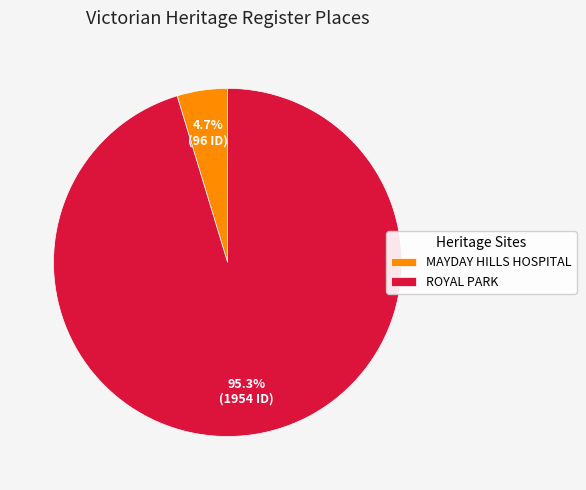

Combined, what portion of the pie is ROYAL PARK and MAYDAY HILLS HOSPITAL?

100.0%